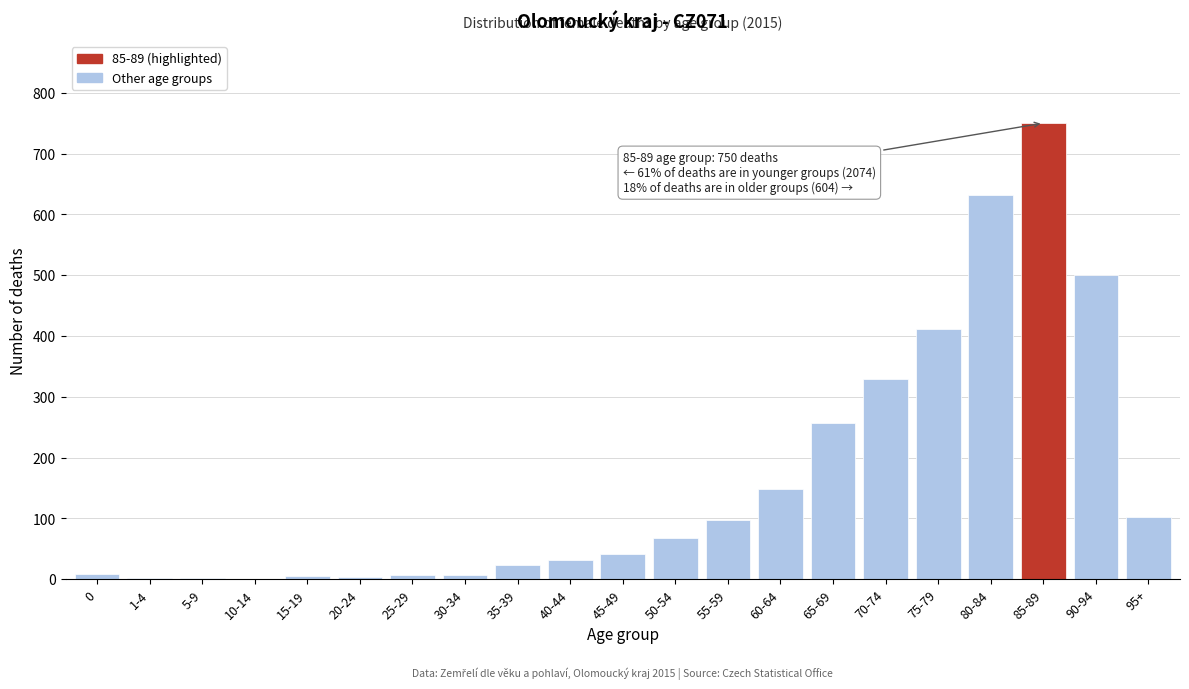

True or false: the data shows 31 at 40-44.

True